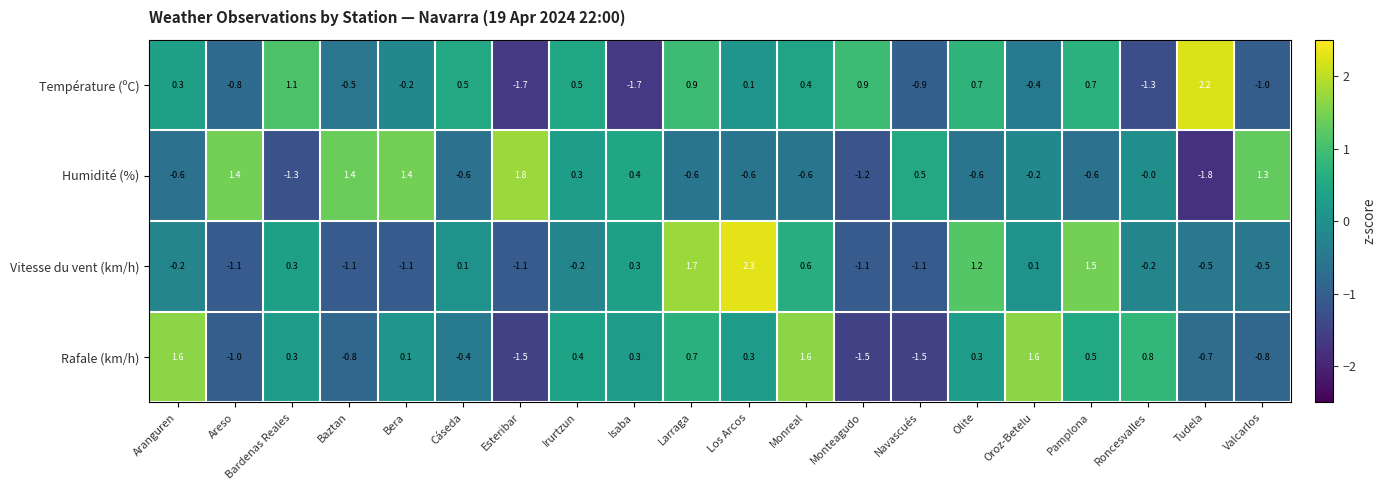

Between Larraga and Navascués, which series saw the biggest shift?

Vitesse du vent (km/h)